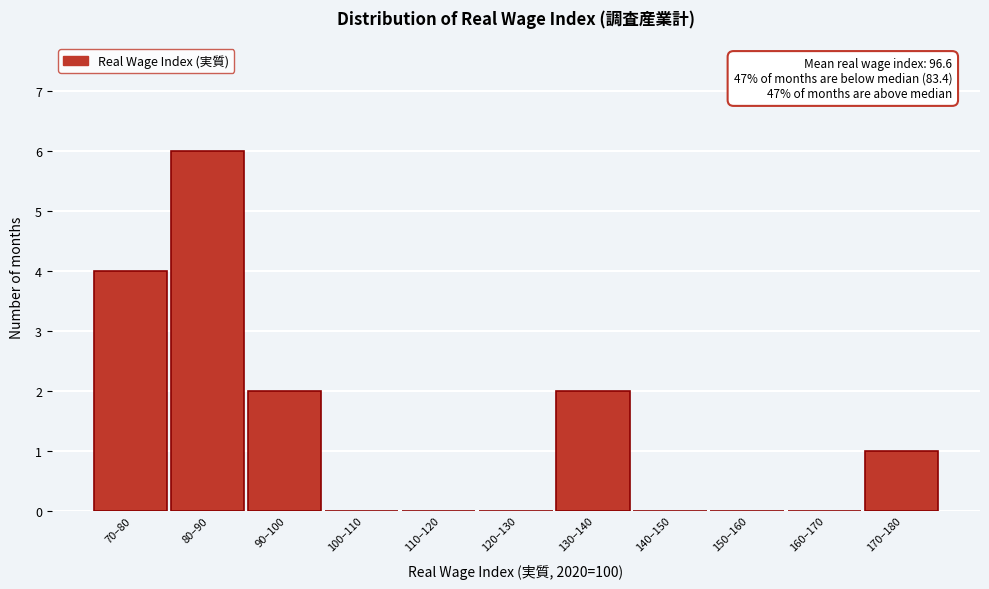

Reading left to right, what are all the values shown in this chart?

70–80=4	80–90=6	90–100=2	100–110=0	110–120=0	120–130=0	130–140=2	140–150=0	150–160=0	160–170=0	170–180=1